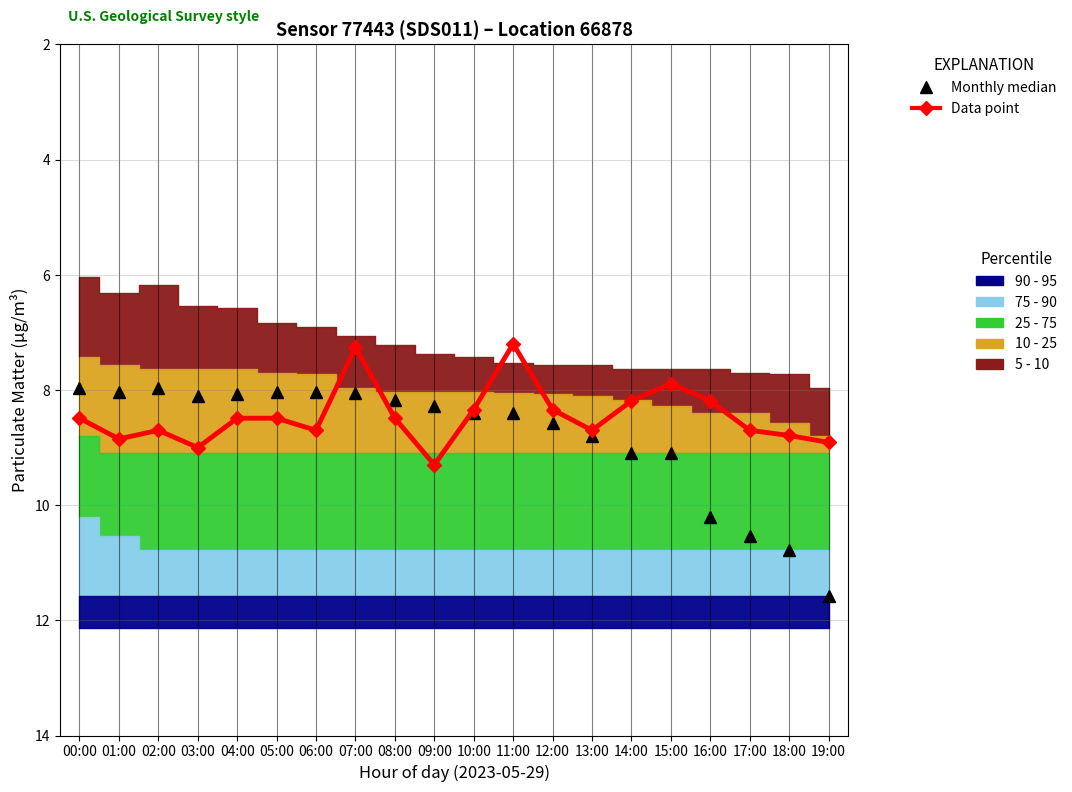

Reading left to right, transcribe all the data shown in this chart.

Monthly median (P1): 8.0	8.0	8.0	8.1	8.1	8.0	8.0	8.1	8.2	8.3	8.4	8.4	8.6	8.8	9.1	9.1	10.2	10.5	10.8	11.6
Data point (P2 scaled): 8.5	8.9	8.7	9.0	8.5	8.5	8.7	7.3	8.5	9.3	8.3	7.2	8.3	8.7	8.2	7.9	8.2	8.7	8.8	8.9